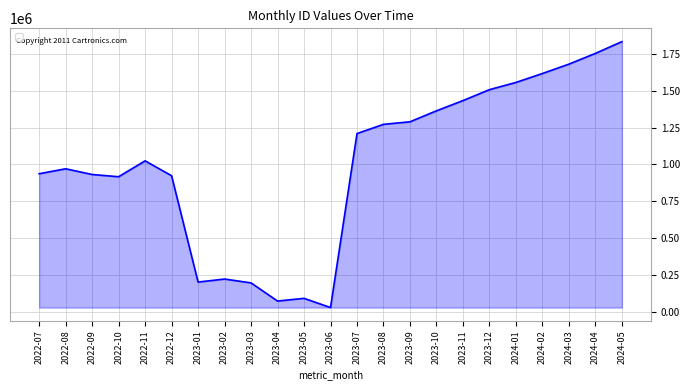

What is the difference between the maximum and minimum values?

1805390